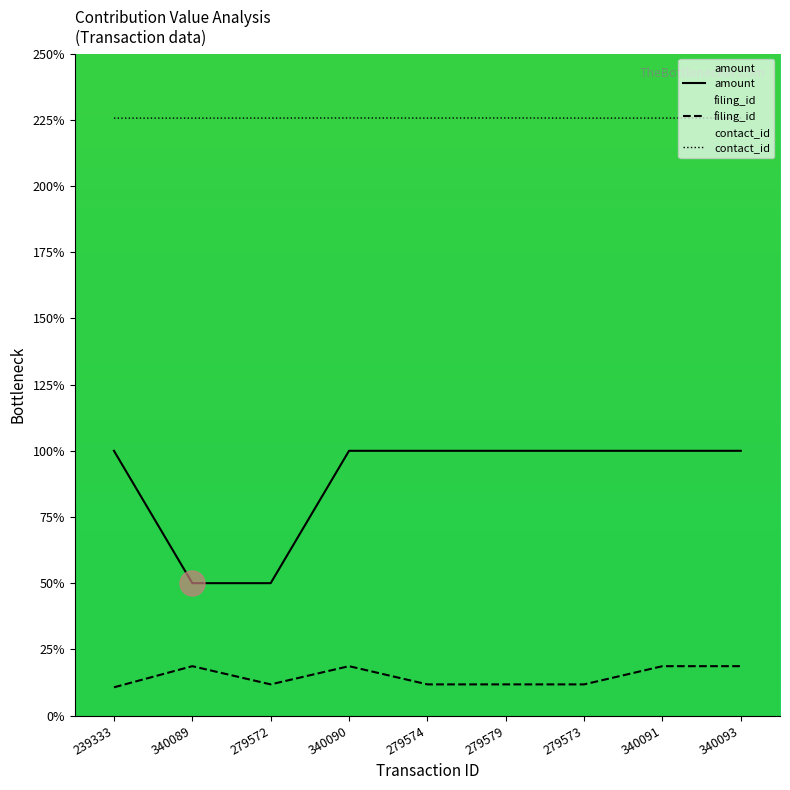

At which category does the chart reach its peak across all series?

340090